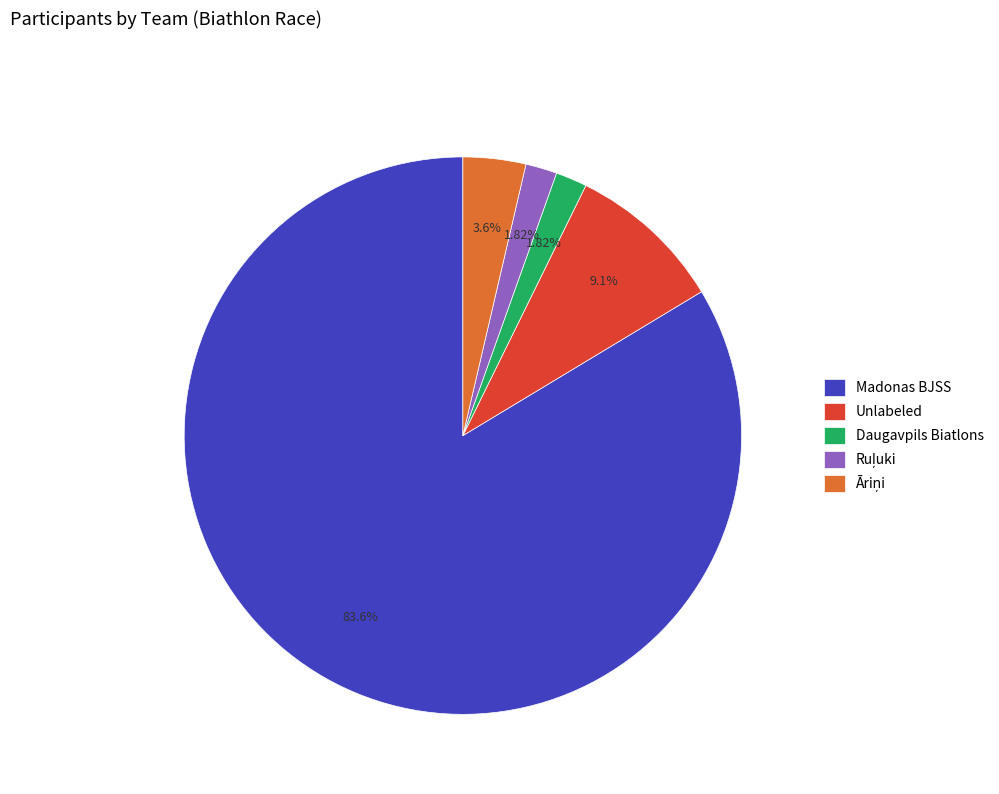

What is the majority slice?

Madonas BJSS